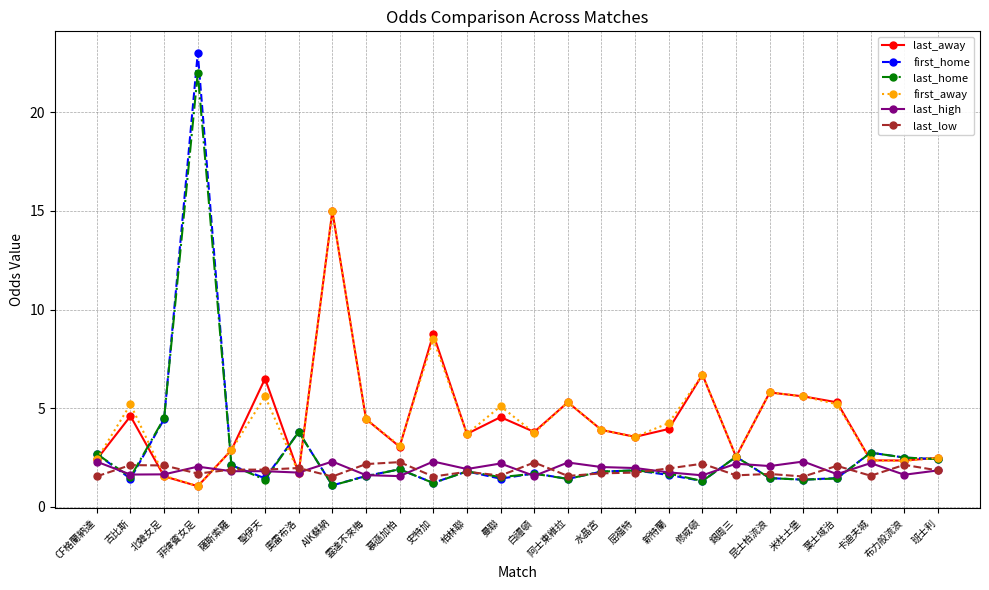

What position from the left is 班士利?

26